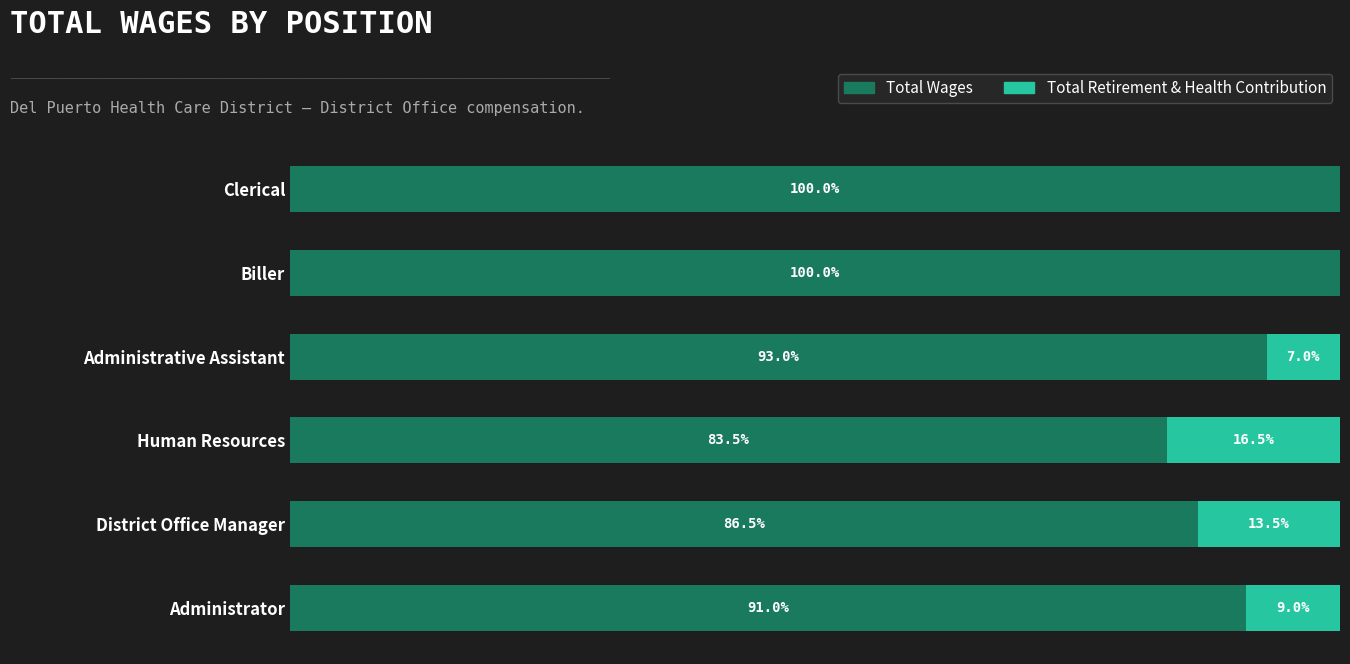

What are all the series names shown in the legend?

Total Wages, Total Retirement & Health Contribution